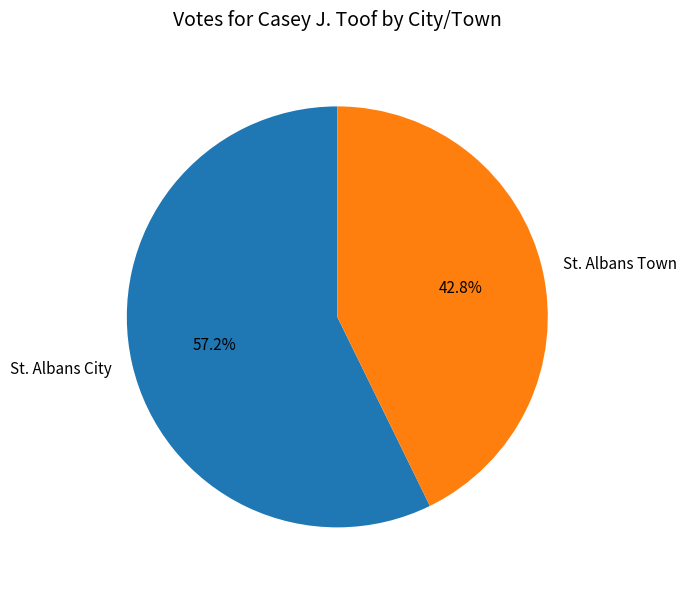

Which slice is the largest?

St. Albans City